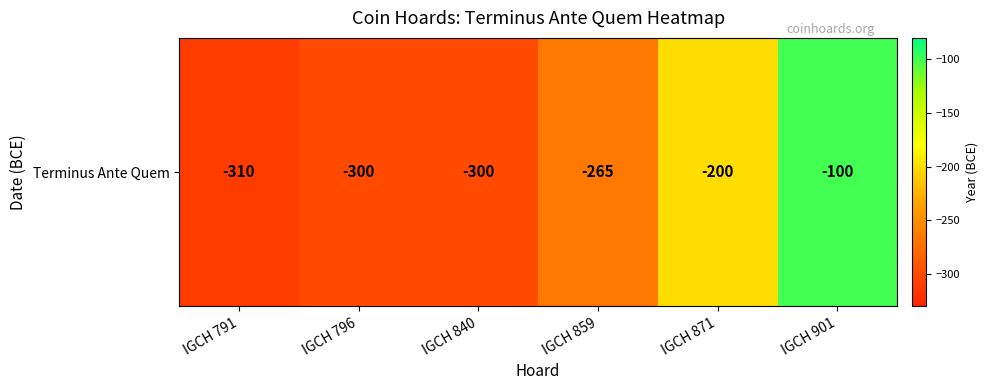

List the labels in order of value, largest first.

IGCH 901, IGCH 871, IGCH 859, IGCH 796, IGCH 840, IGCH 791